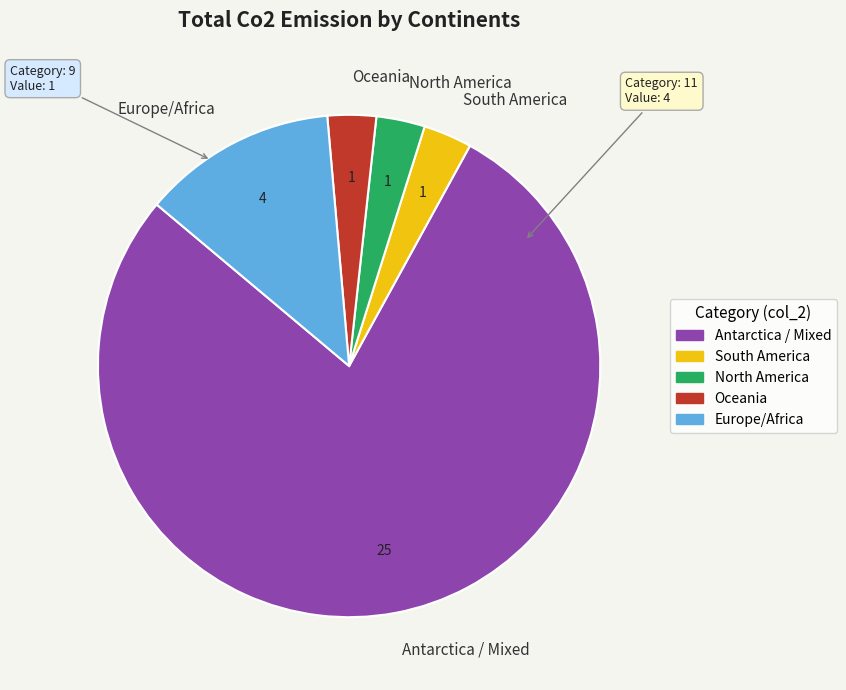

True or false: Antarctica / Mixed accounts for 78% of the total.

True